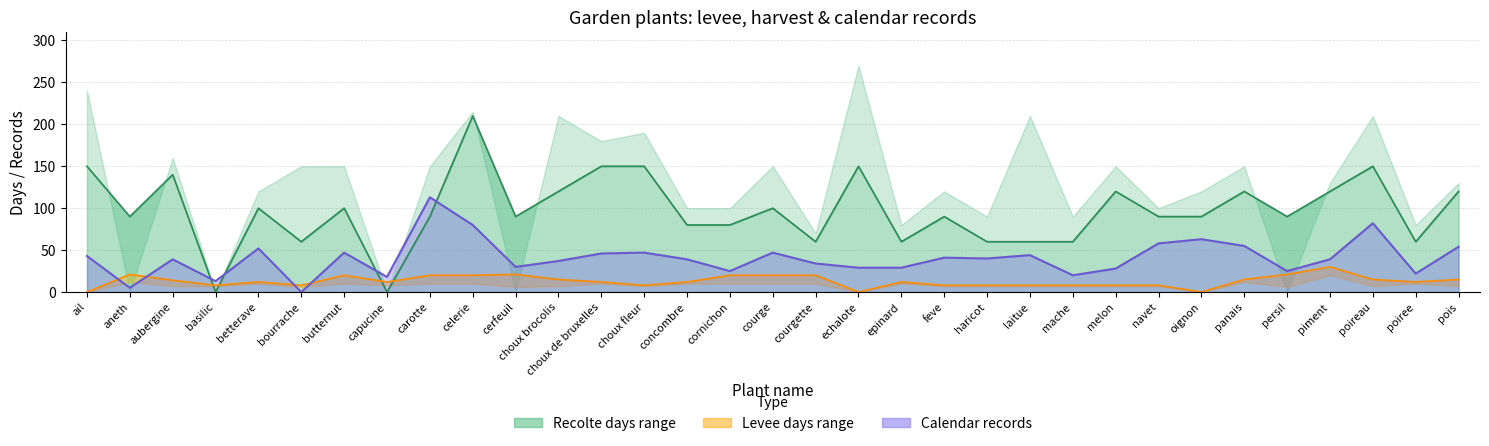

Does the chart display data point markers on the line(s)?

No